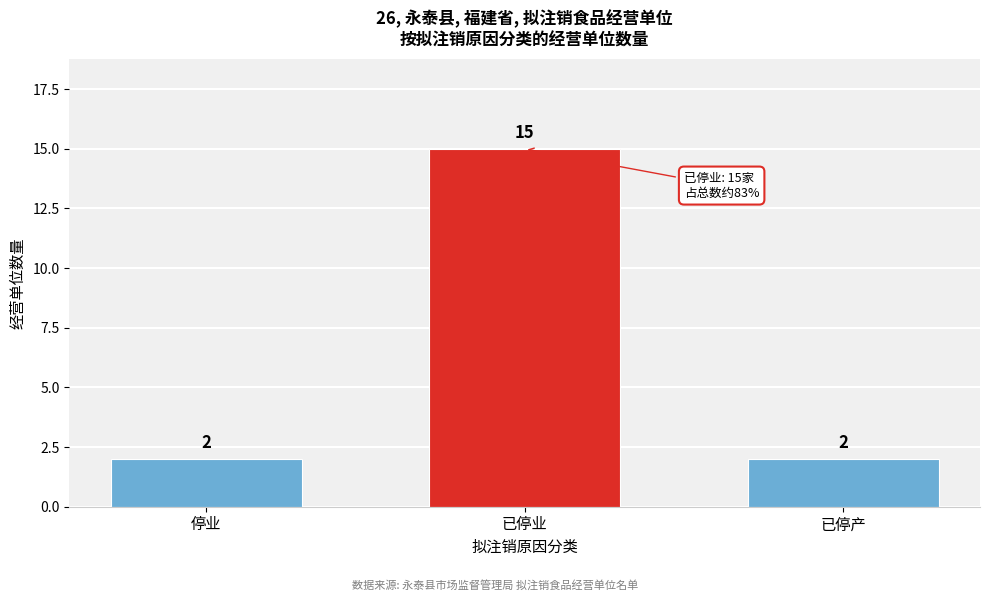

Reading right to left, transcribe all the data shown in this chart.

已停产=2	已停业=15	停业=2